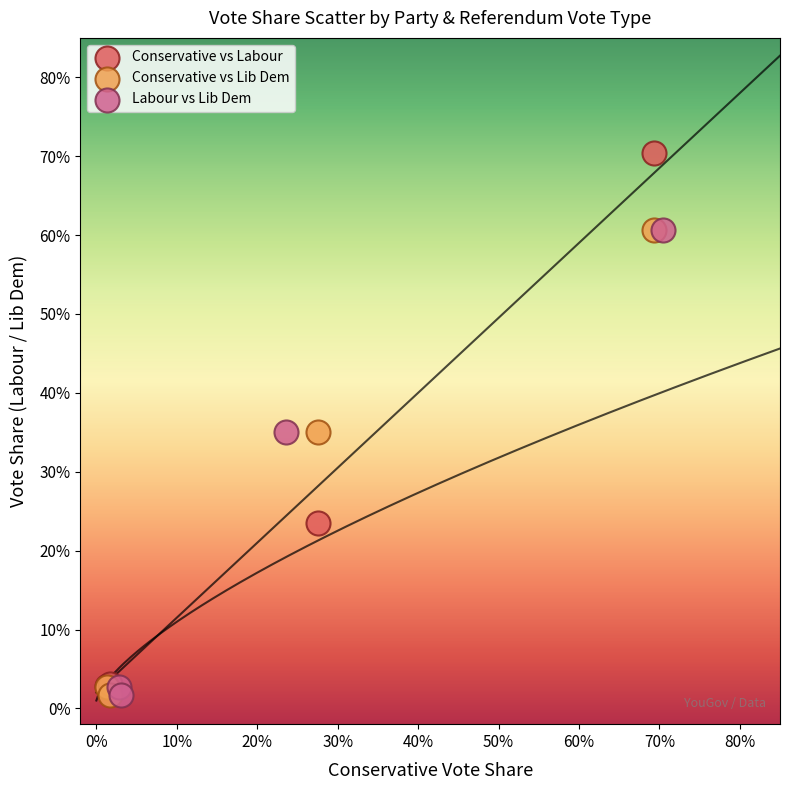

Which series has the largest Y range (max minus min)?

Conservative vs Labour